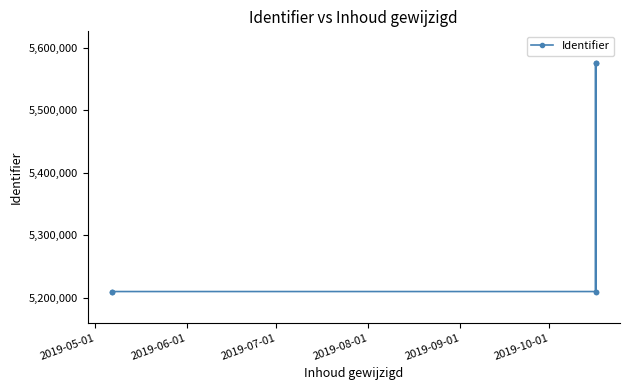

What is the smallest value displayed?

5210203